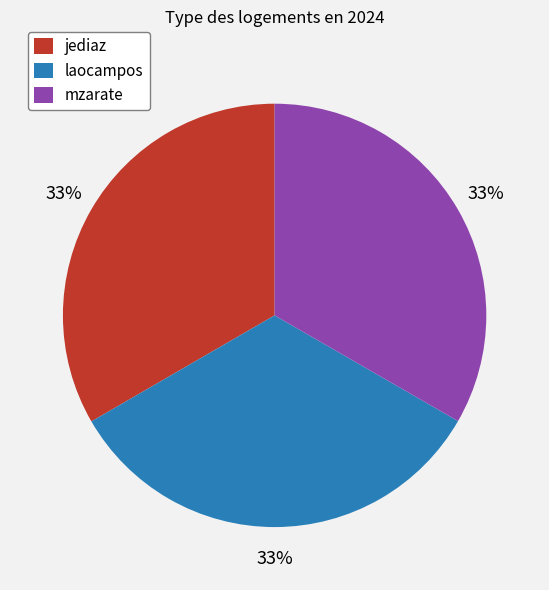

Combined, do mzarate and jediaz account for over 50%?

Yes